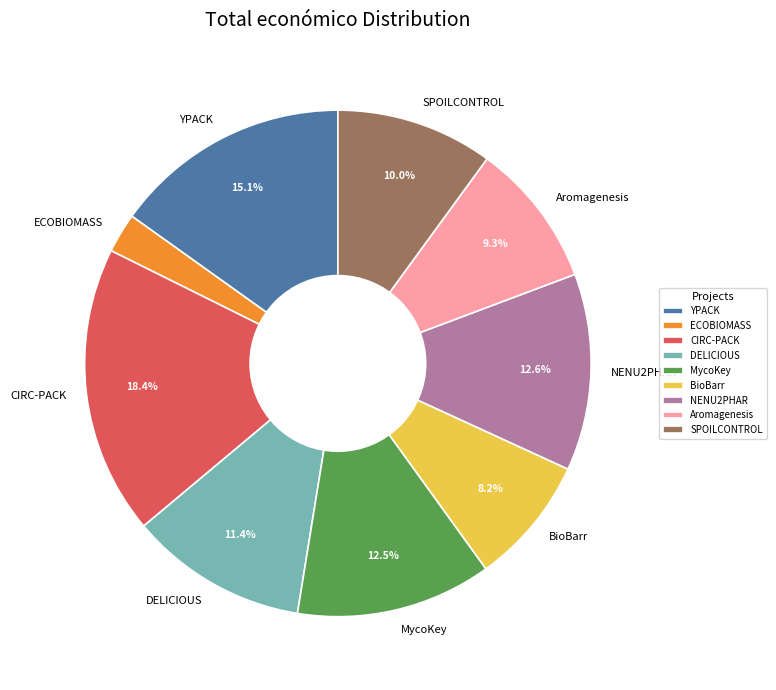

Between NENU2PHAR and CIRC-PACK, which is larger?

CIRC-PACK